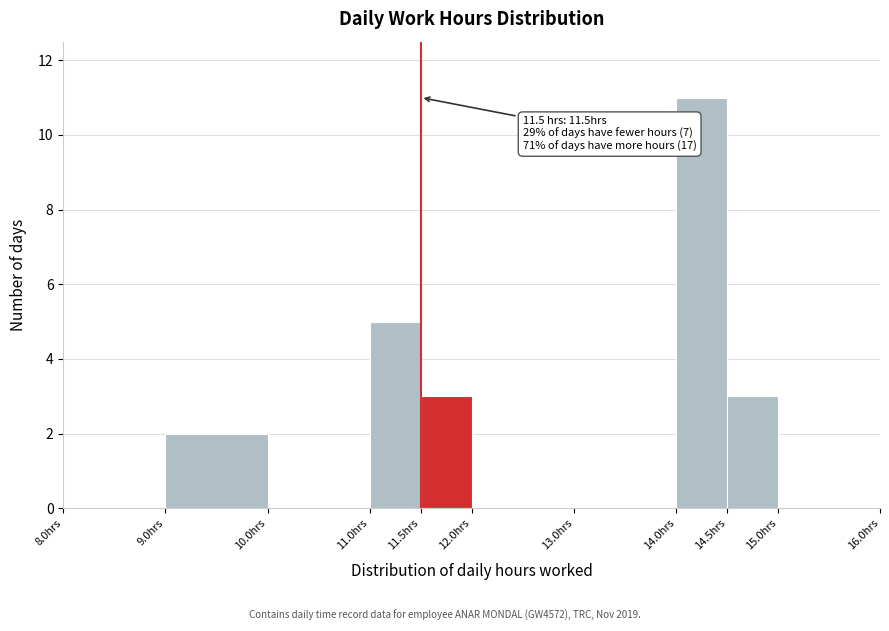

Which range on the x-axis has the tallest bar?

14.0 to 14.5